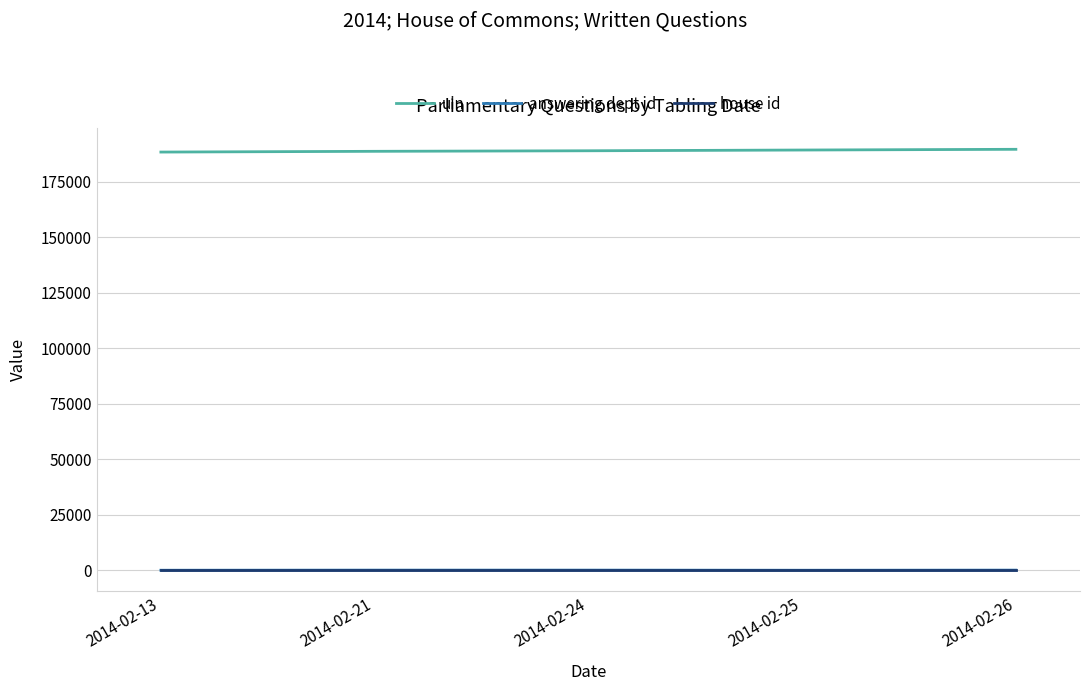

The value of uin at 2014-02-26 is 282589. True or false?

False